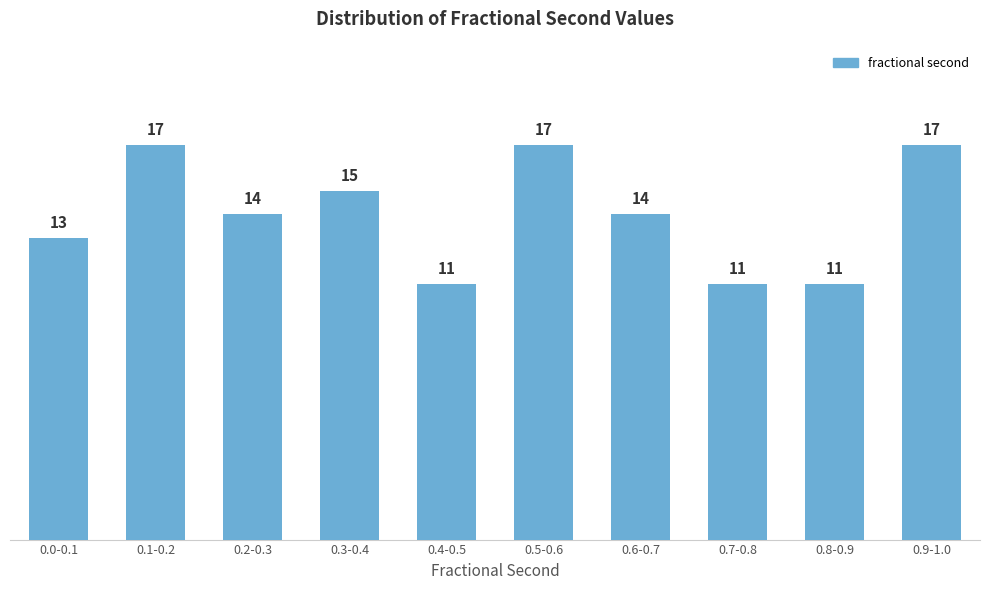

Reading left to right, what are all the values shown in this chart?

13	17	14	15	11	17	14	11	11	17